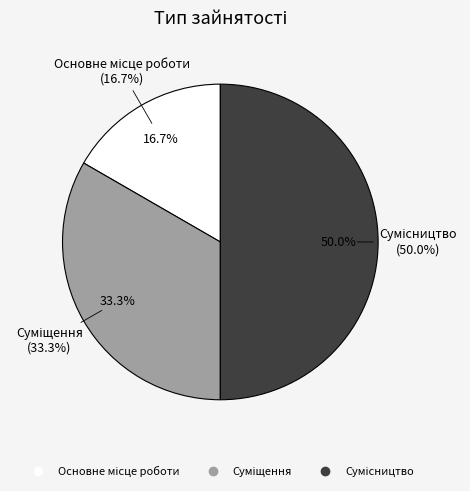

To the nearest percent, what is the difference between the largest and smallest slice percentages?

33%